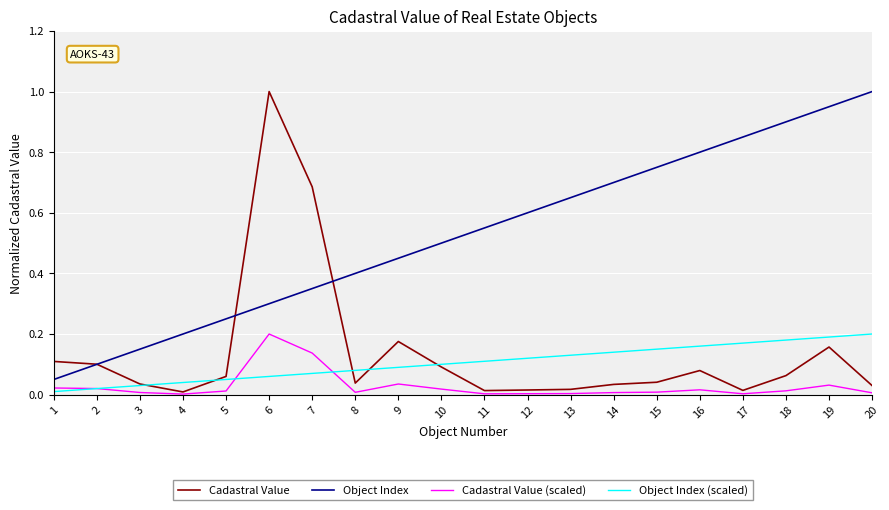

List the labels in order of Object Index value, smallest first.

1, 2, 3, 4, 5, 6, 7, 8, 9, 10, 11, 12, 13, 14, 15, 16, 17, 18, 19, 20